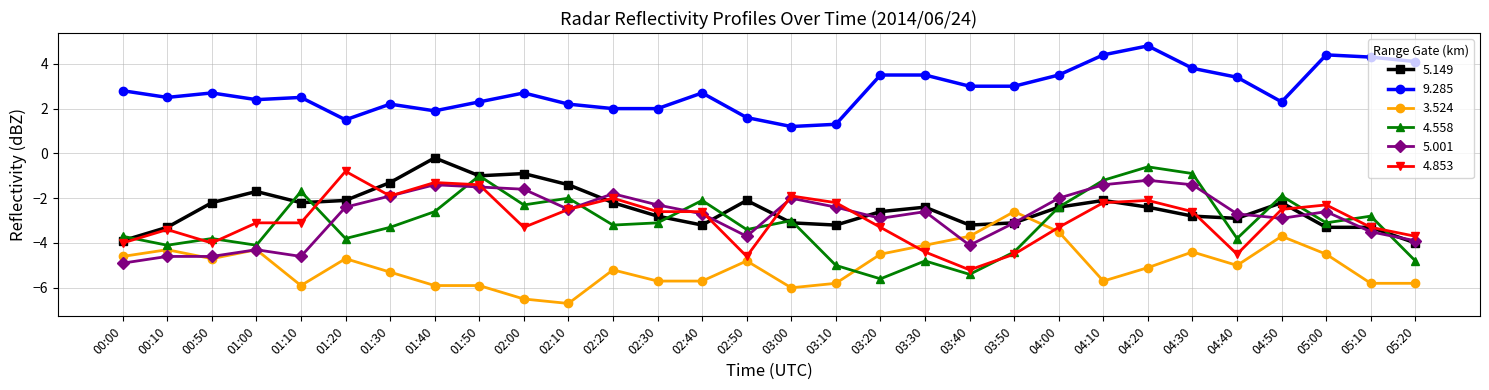

Where is the first local maximum for 5.149?

01:00